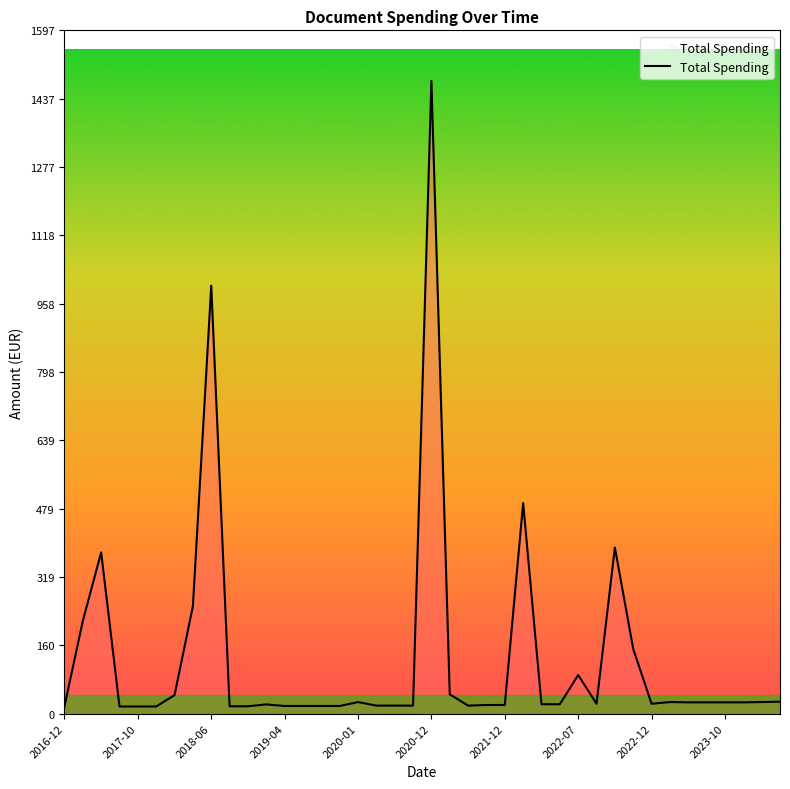

How many lines are shown in the chart?

1